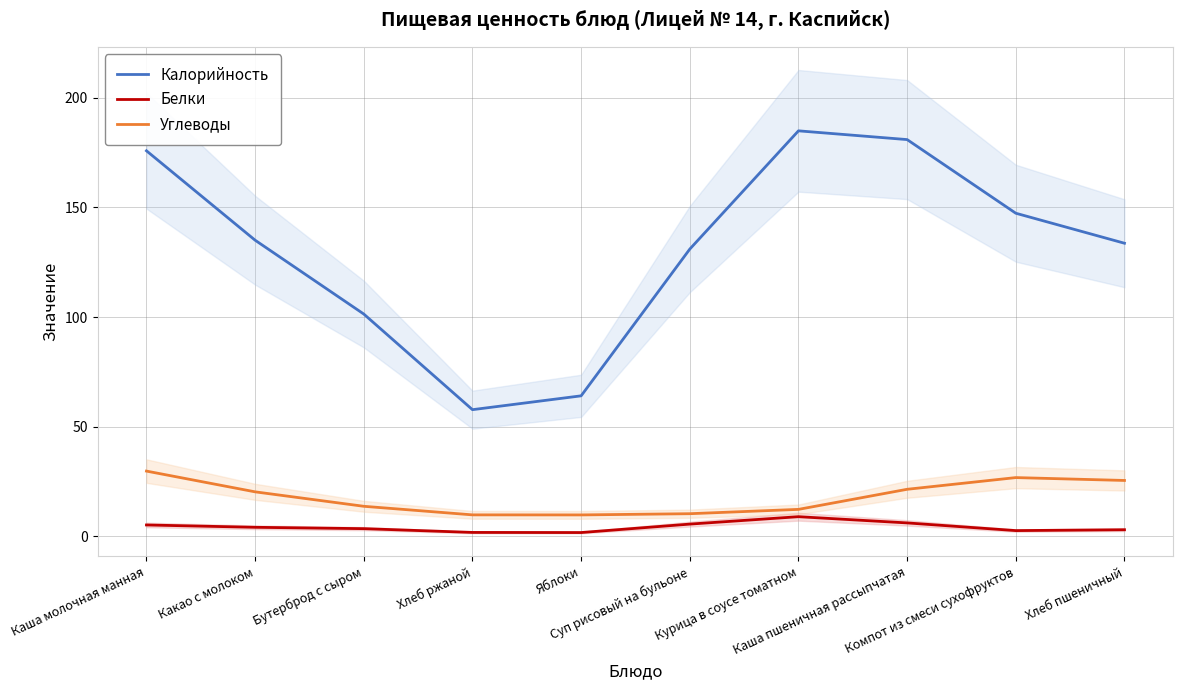

What is the difference between the second highest and minimum values in the Белки series?

4.4